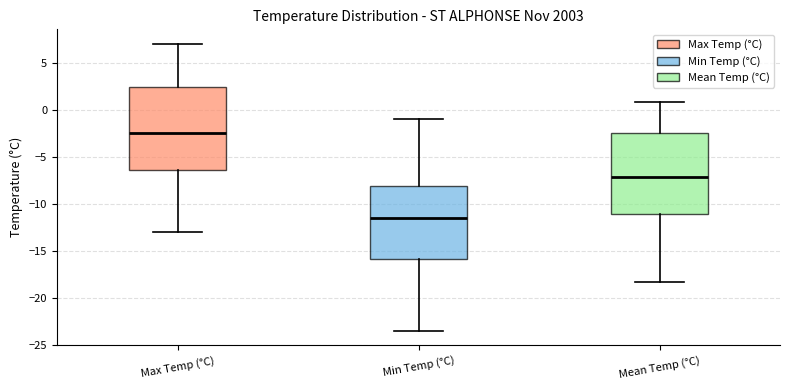

Reading left to right, read every box against the y-axis: the position of its median line, the range the box covers, and the ends of its whiskers. The values are not printed on the chart, so give them approximately, as read against the axis.

Max Temp (°C): median -2.5, box -6.5 to 2.5, whiskers -13.0 to 7.0
Min Temp (°C): median -11.5, box -16.0 to -8.0, whiskers -23.5 to -1.0
Mean Temp (°C): median -7.0, box -11.0 to -2.5, whiskers -18.5 to 1.0